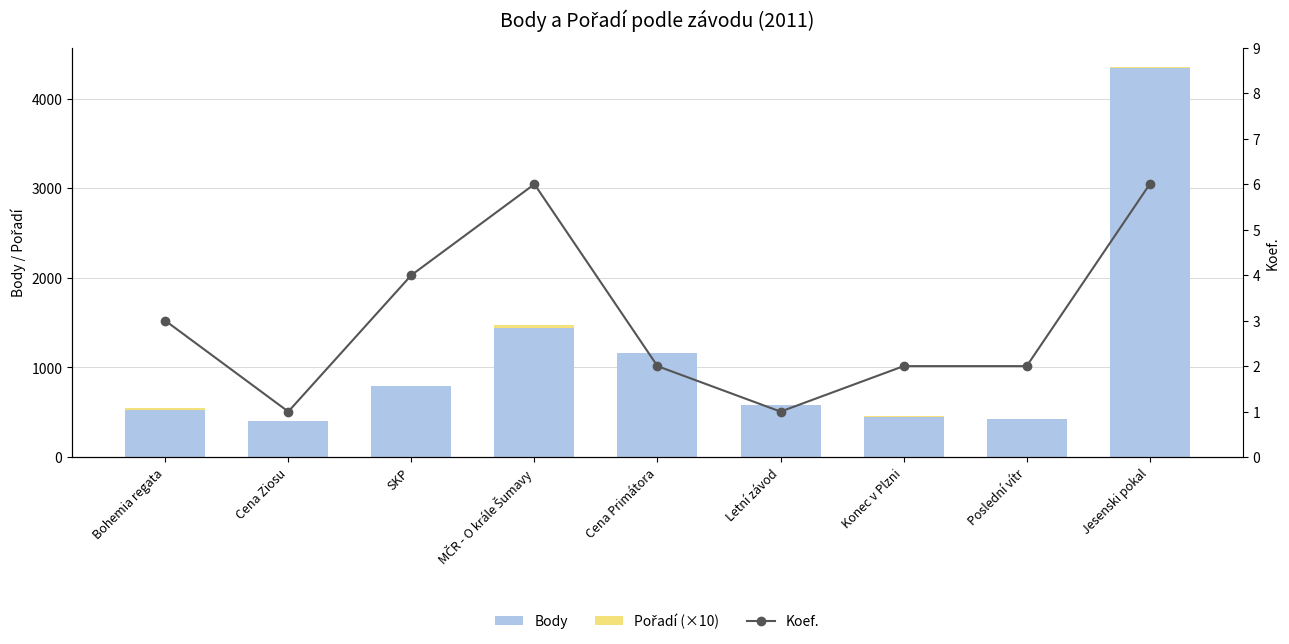

What is the difference between the maximum and minimum values in the Body series?

3943